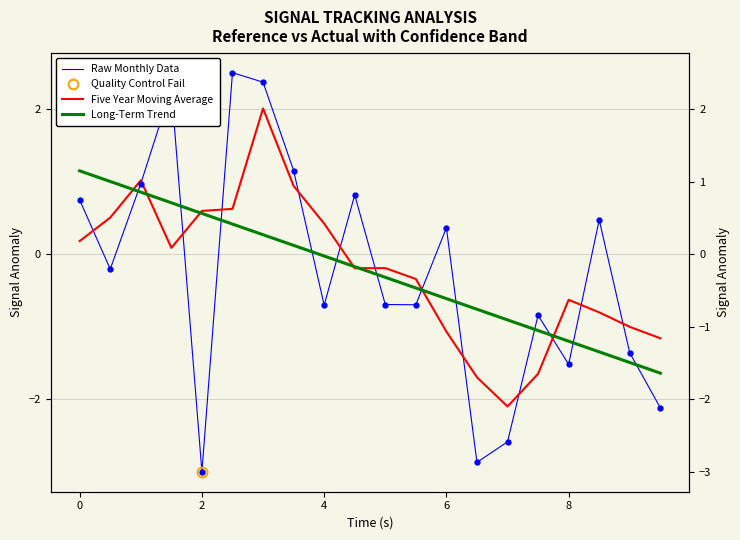

Rank the series by their maximum value, from lowest to highest.

Long-Term Trend, Five Year Moving Average, Raw Monthly Data